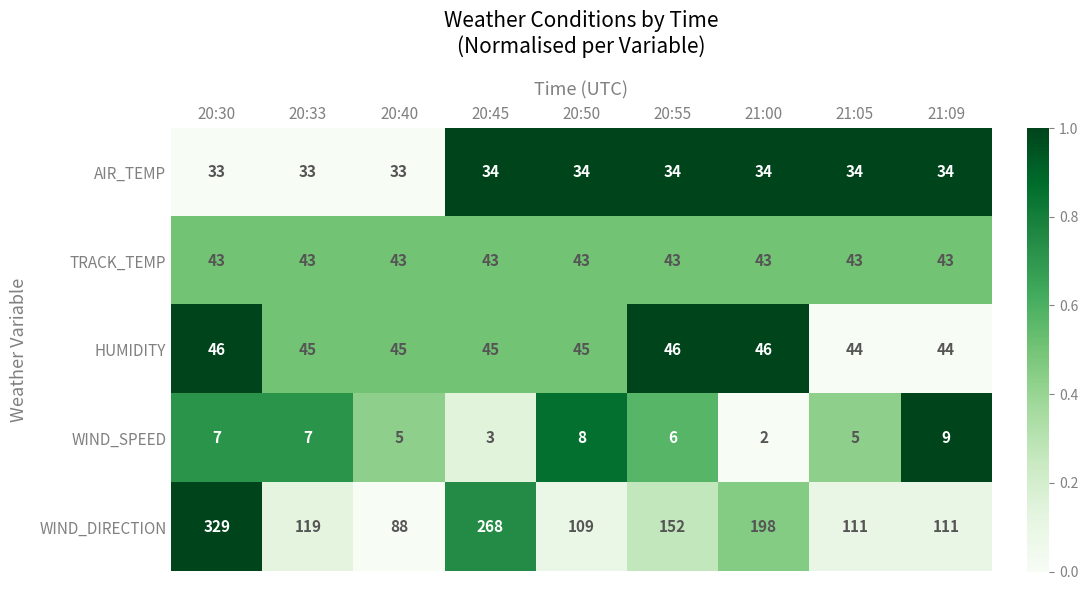

How many series are shown in this chart?

5